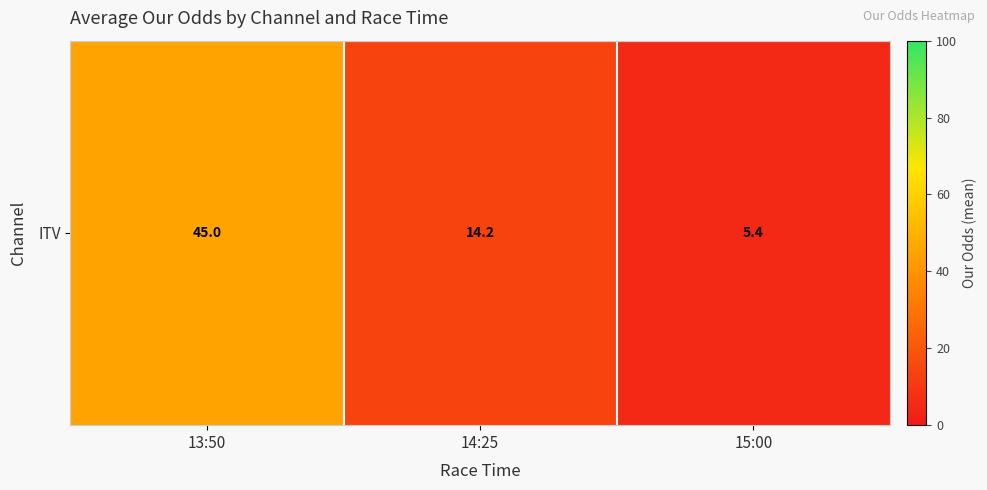

The chart shows a value of 45.0 at 13:50. True or false?

True